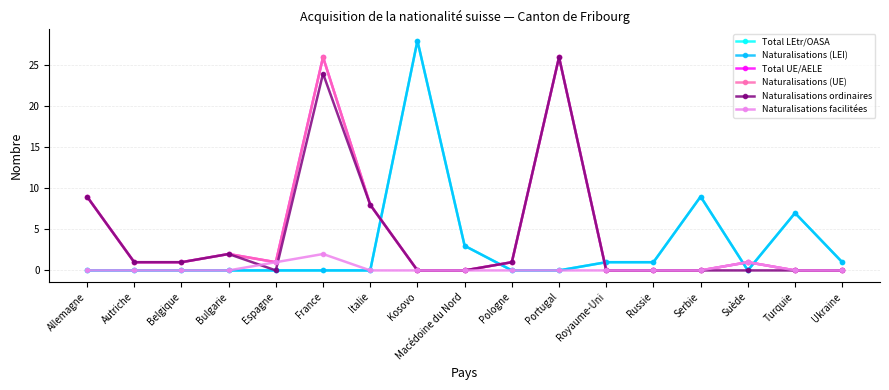

Which series has the widest spread of values?

Total LEtr/OASA